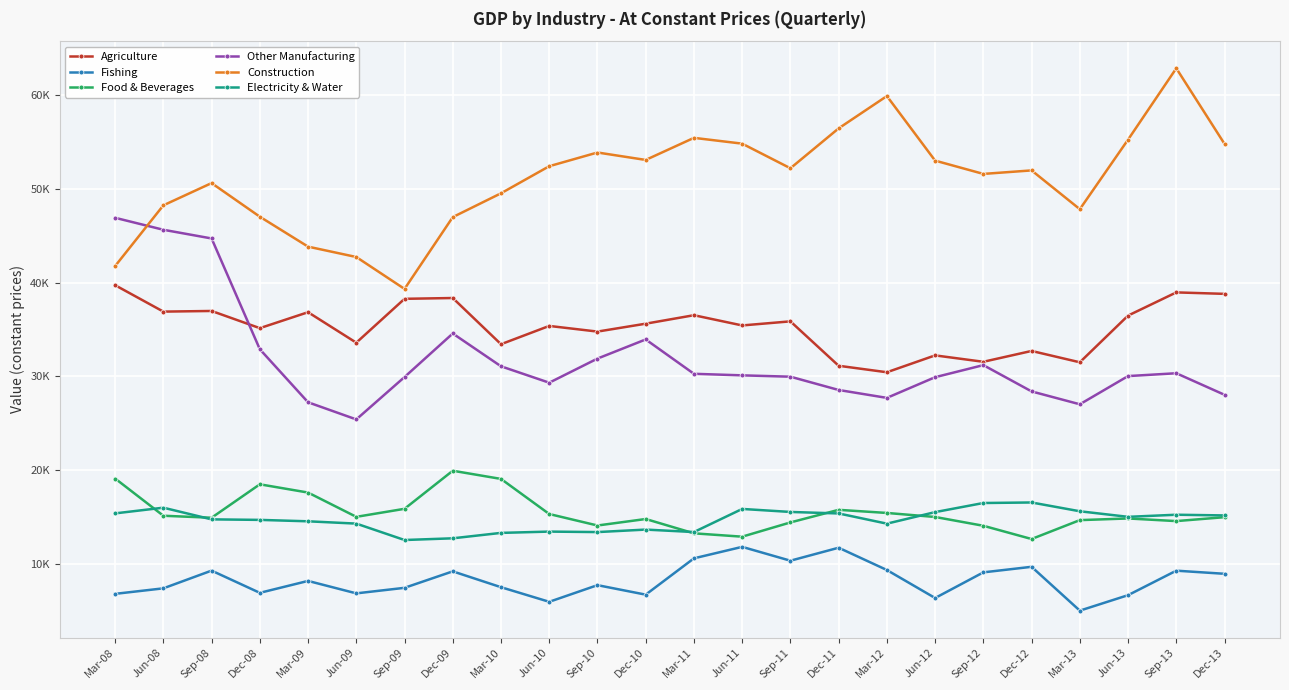

What are all the series names shown in the legend?

Agriculture, Fishing, Food & Beverages, Other Manufacturing, Construction, Electricity & Water